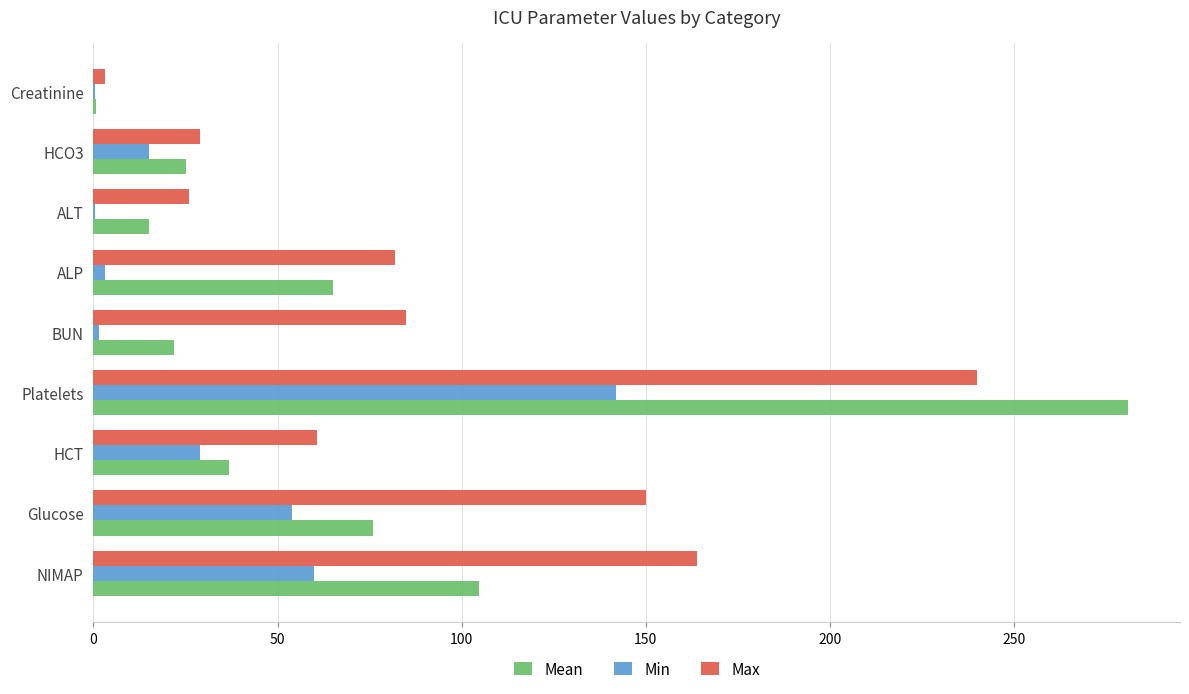

What is the maximum value for Min?

142.0